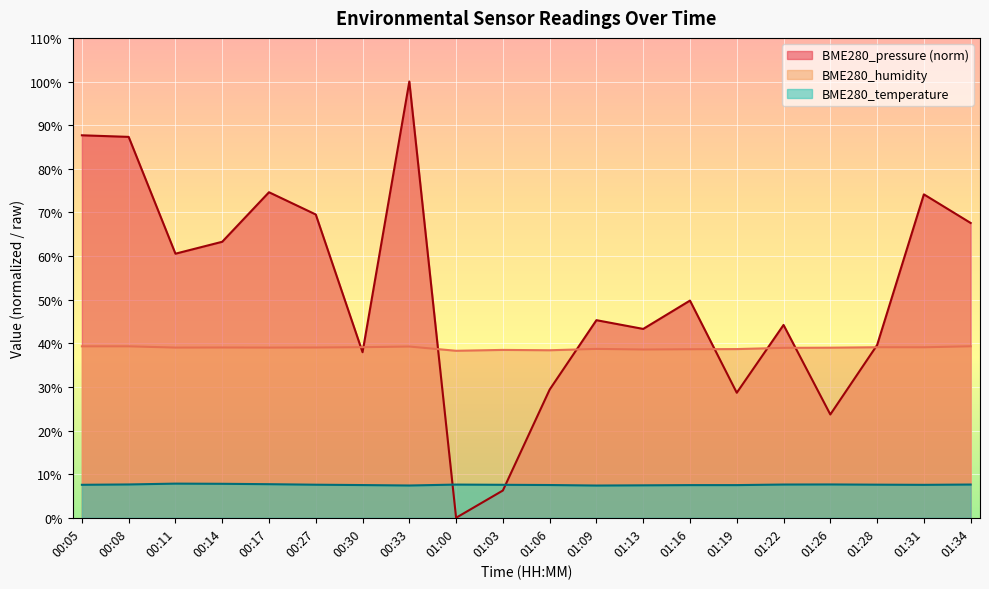

True or false: BME280_temperature and BME280_humidity intersect in this chart.

False